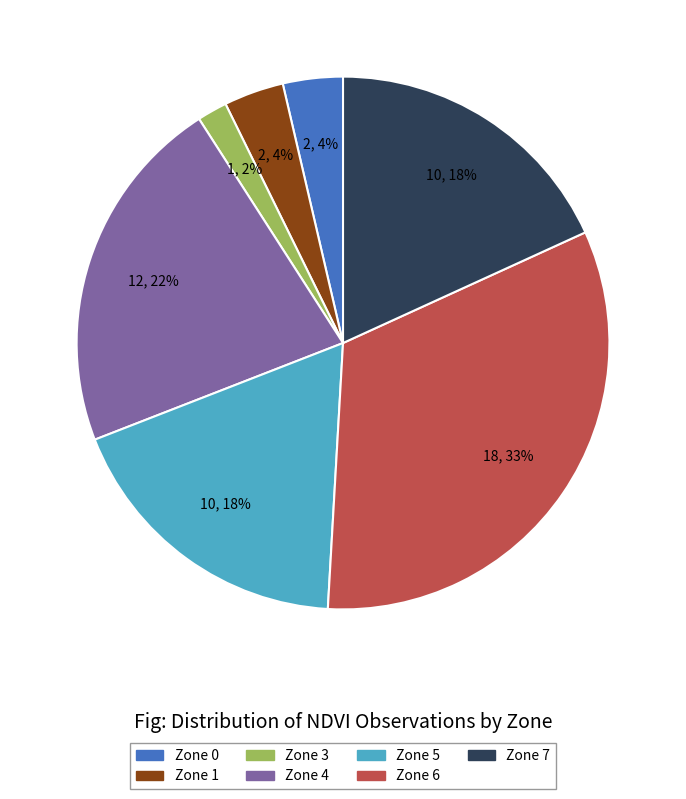

How many segments does this pie chart have?

7